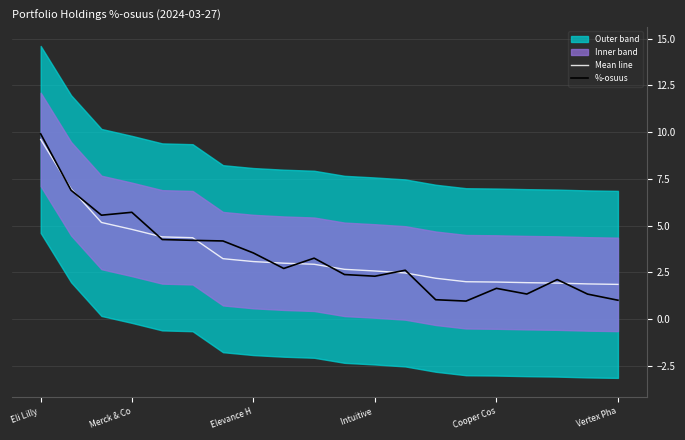

At which category does the chart reach its peak across all series?

Eli Lilly 